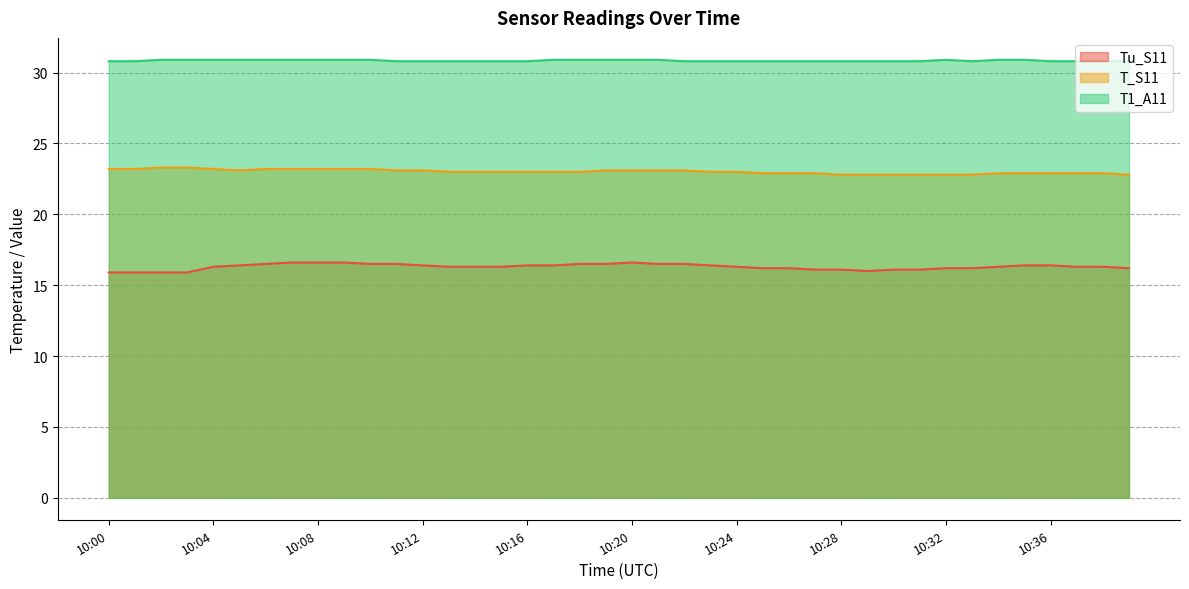

What is the average value of the Tu_S11 series?

16.3